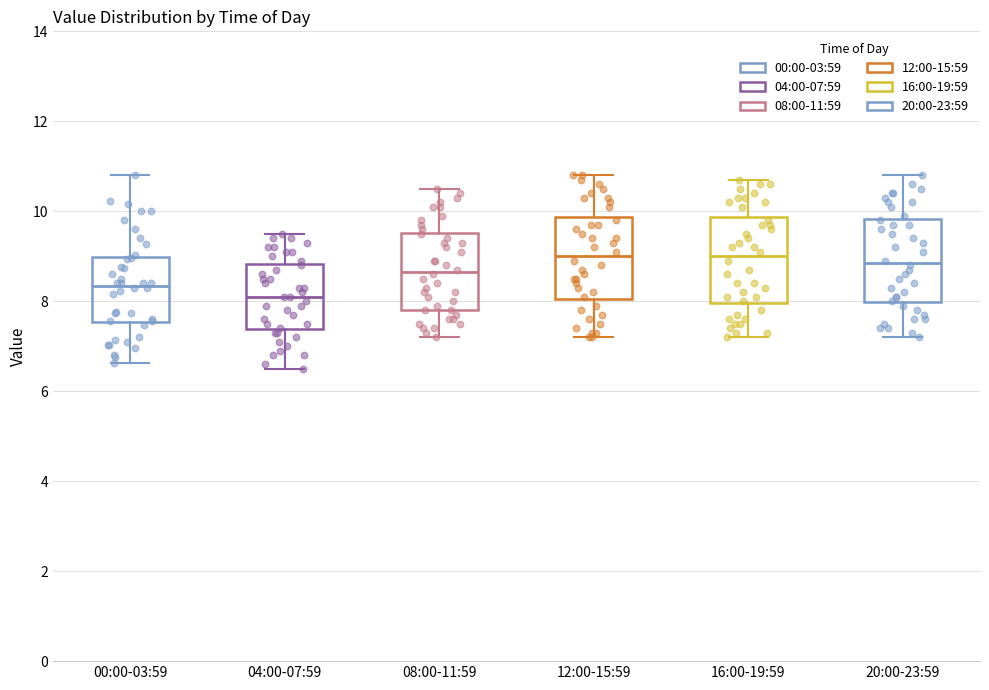

Reading left to right, transcribe this box plot: for each box, give where its median line is, the range the box spans, and where its two whiskers end, as read against the y-axis. The values are not printed on the chart, so give them approximately, as read against the axis.

00:00-03:59: median 8.4, box 7.6 to 9.0, whiskers 6.6 to 10.8
04:00-07:59: median 8.2, box 7.4 to 8.8, whiskers 6.6 to 9.6
08:00-11:59: median 8.6, box 7.8 to 9.6, whiskers 7.2 to 10.6
12:00-15:59: median 9.0, box 8.0 to 9.8, whiskers 7.2 to 10.8
16:00-19:59: median 9.0, box 8.0 to 9.8, whiskers 7.2 to 10.8
20:00-23:59: median 8.8, box 8.0 to 9.8, whiskers 7.2 to 10.8